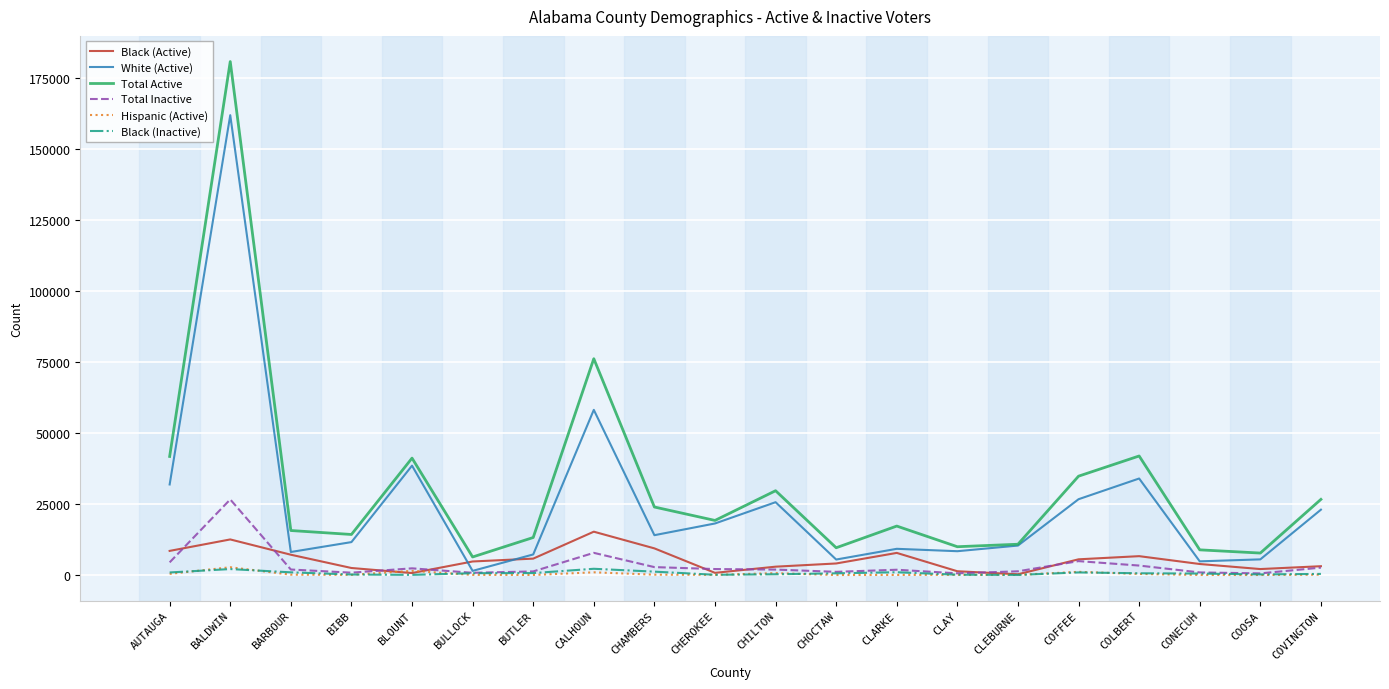

How many lines are shown in the chart?

6